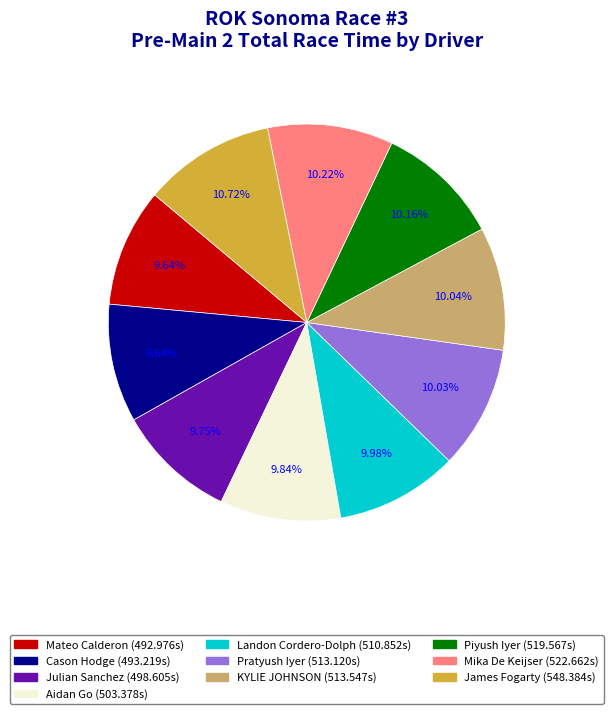

To the nearest percent, what is the difference between the largest and smallest slice percentages?

1%